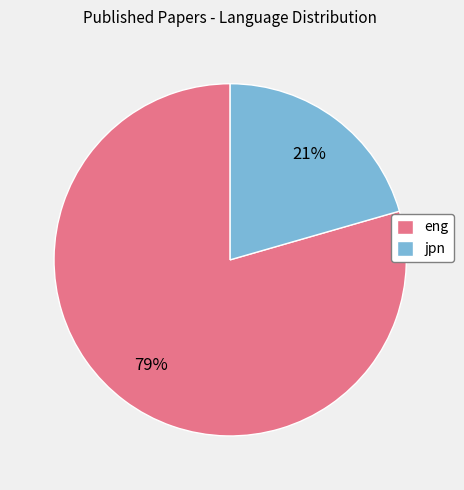

Rank the categories by value from lowest to highest.

jpn, eng